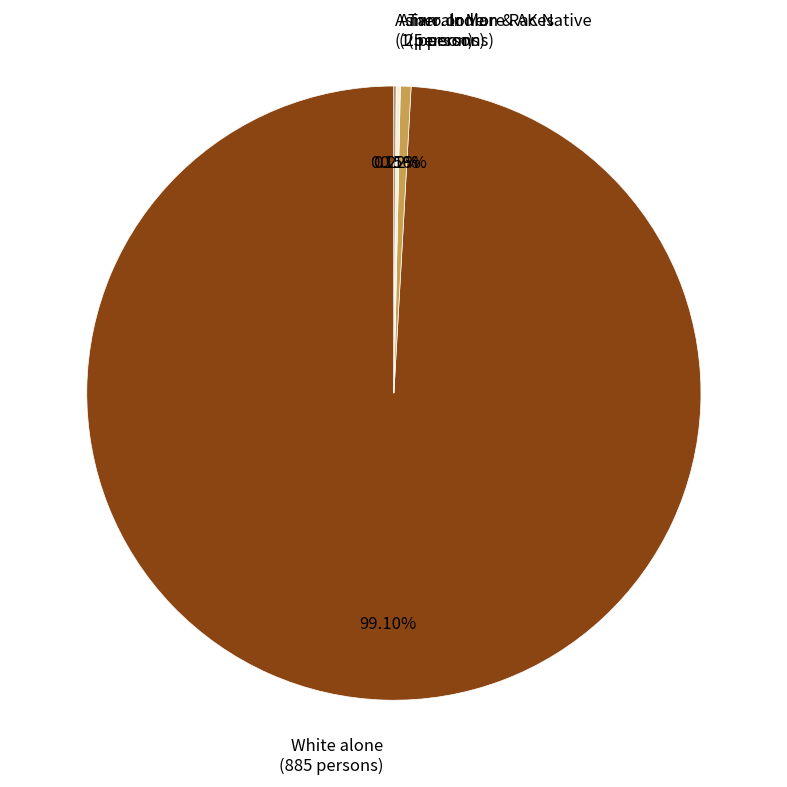

Is the sum of White alone (885 persons) and Two or More Races (5 persons) greater than half?

Yes